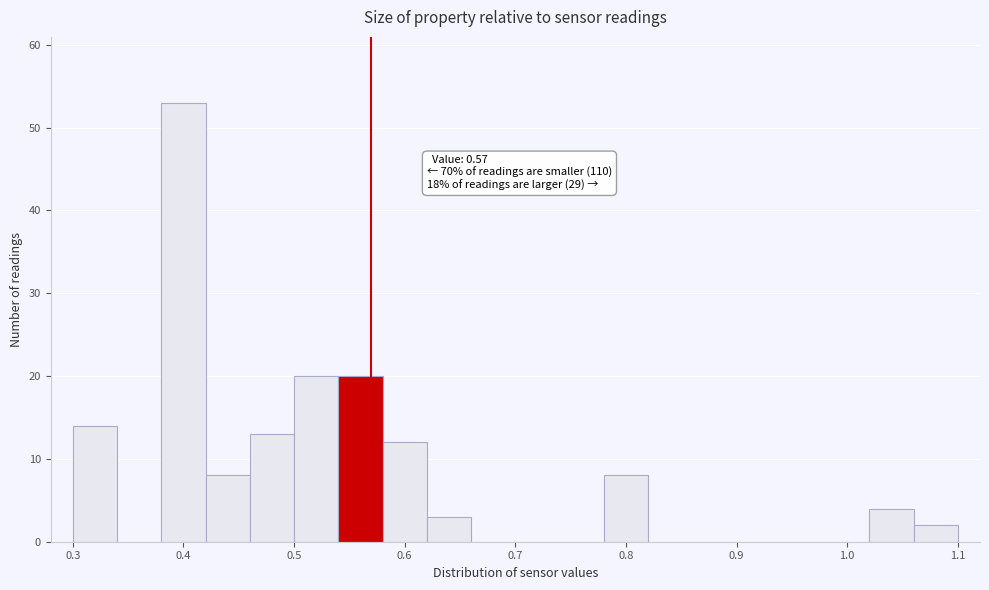

Over which range of the x-axis is the bar tallest?

0.38 to 0.42